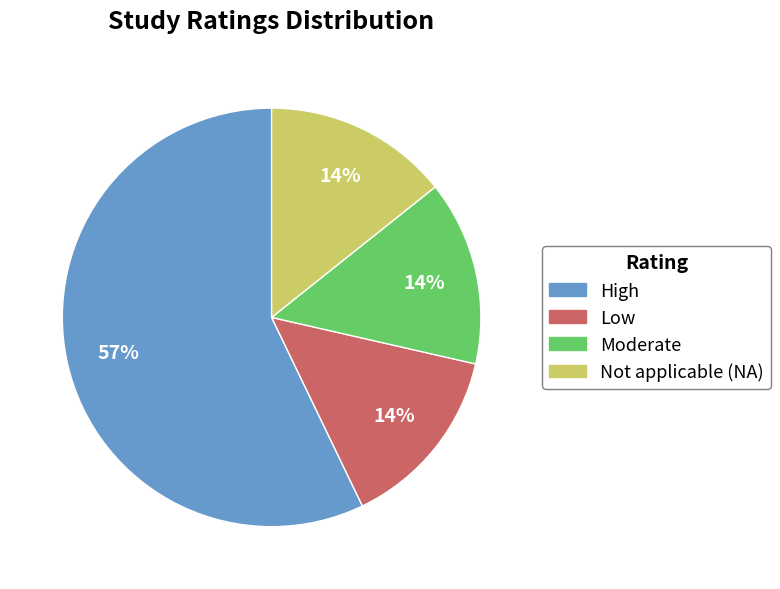

How many segments does this pie chart have?

4